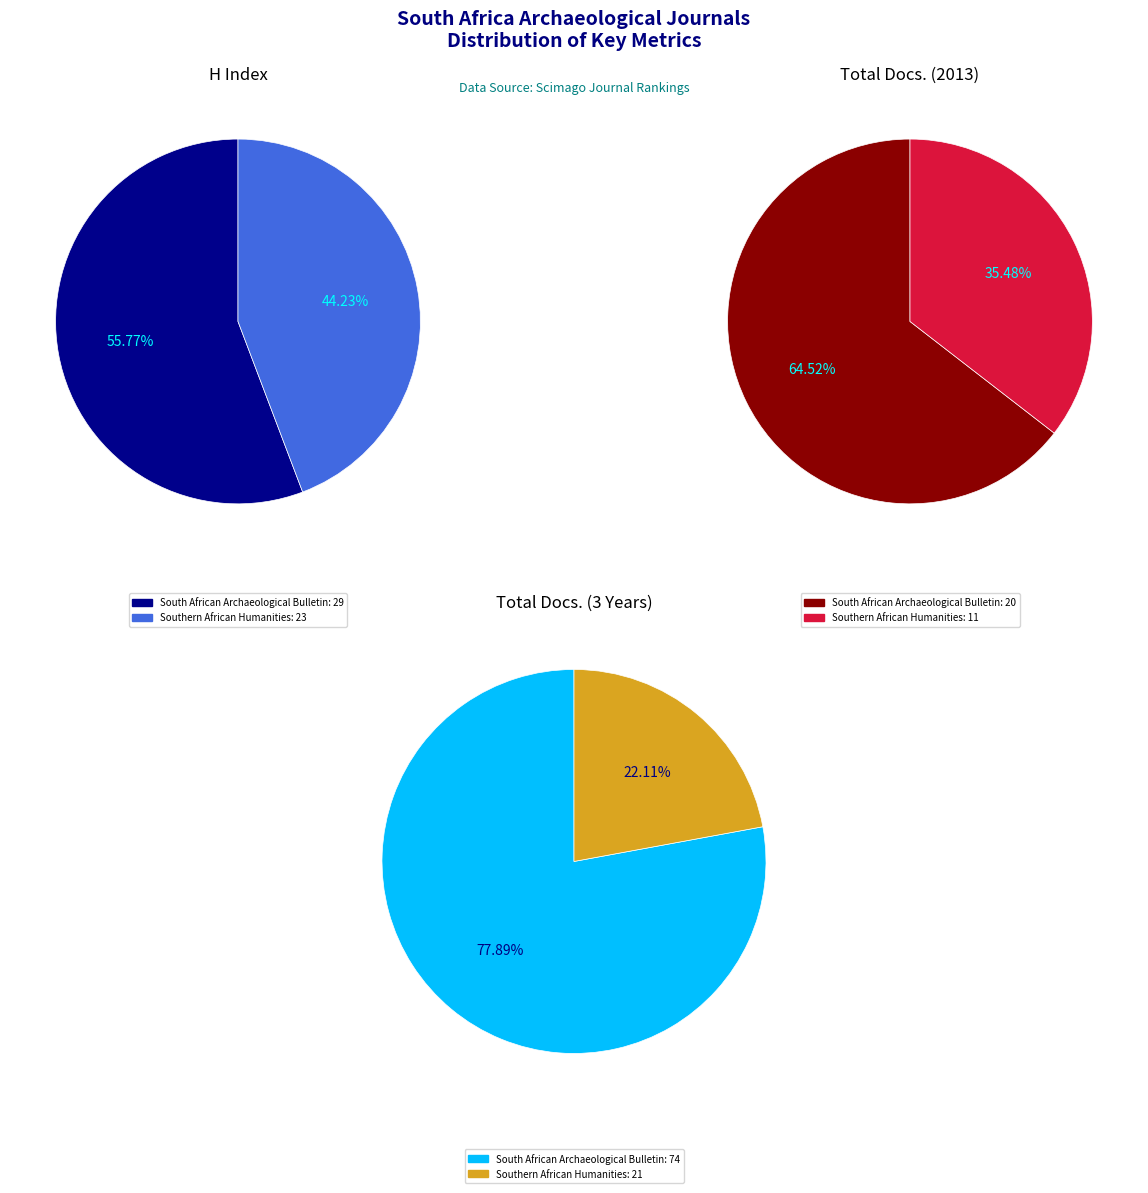

To the nearest percent, what portion does South African Archaeological Bulletin represent?

65%